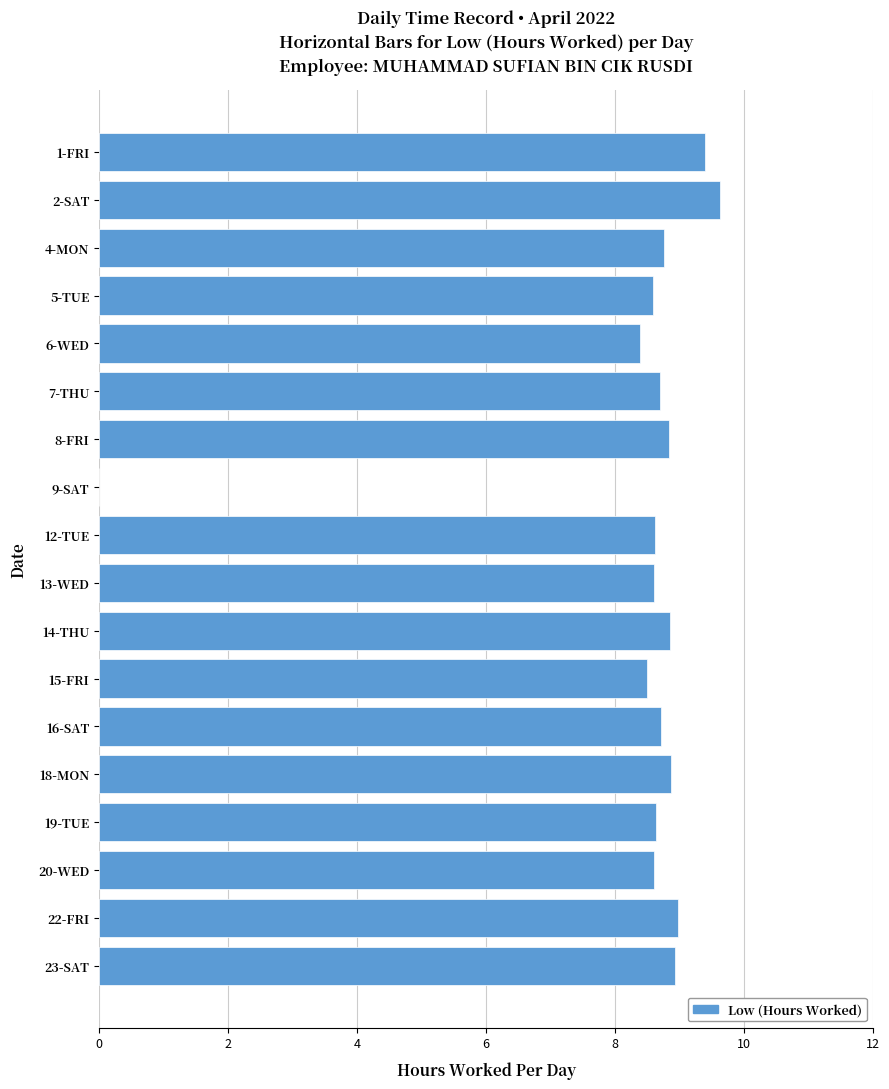

The value at 12-TUE is 14.7. True or false?

False